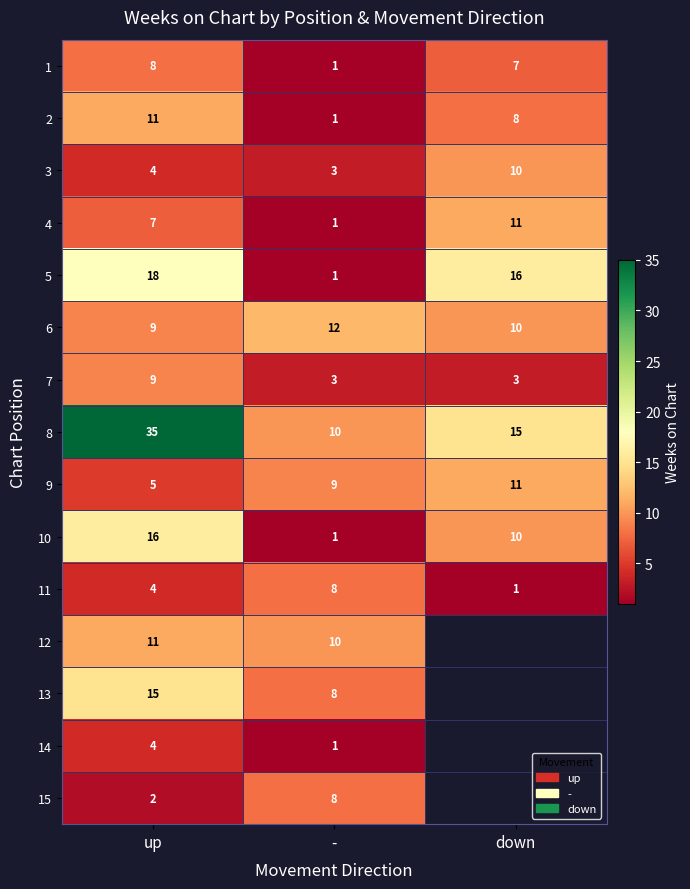

True or false: 13 has a value of 8 at -.

True